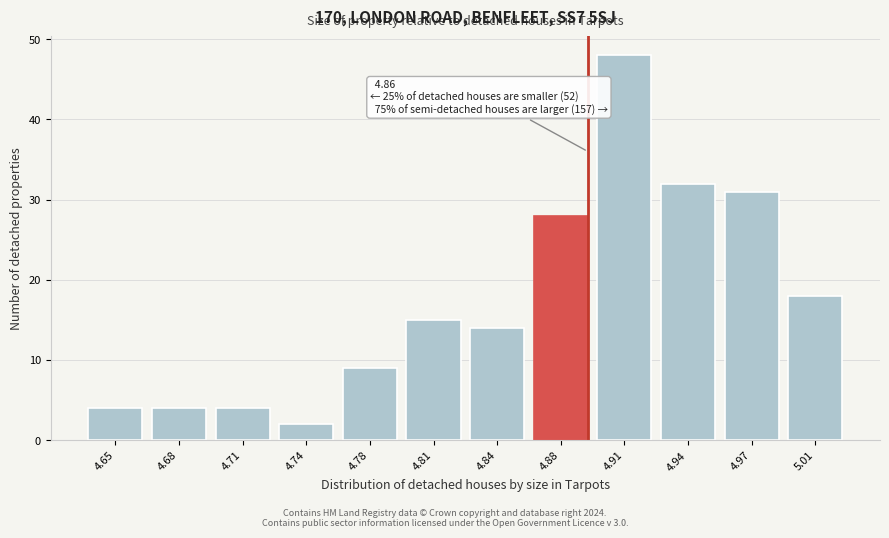

Reading left to right, what are all the values shown in this chart?

4.65=4	4.68=4	4.71=4	4.74=2	4.78=9	4.81=15	4.84=14	4.88=28	4.91=48	4.94=32	4.97=31	5.01=18